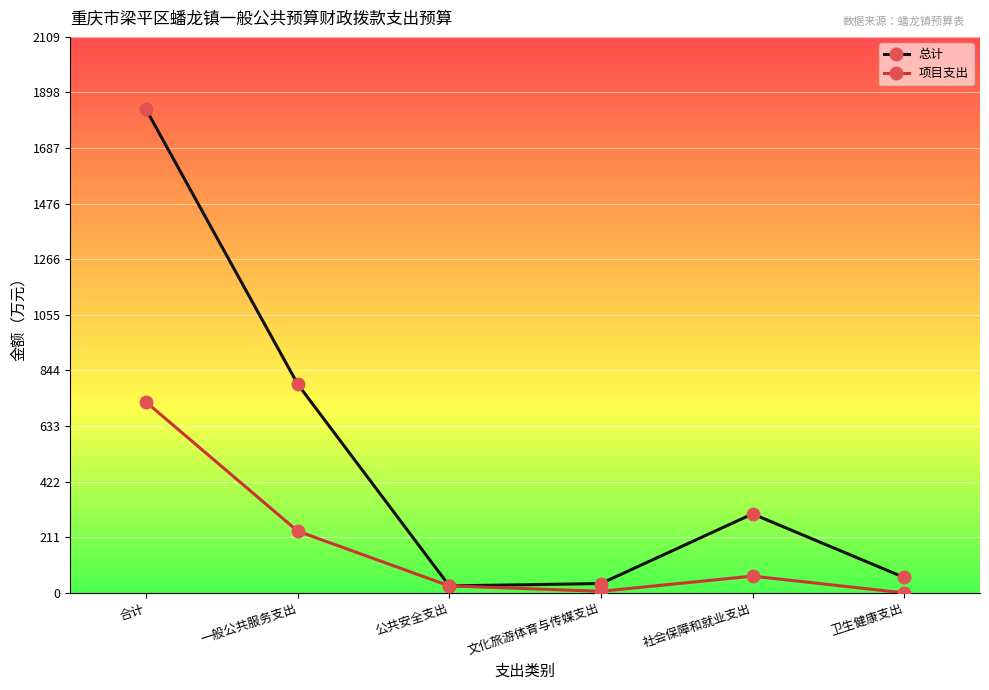

List the series in order of their overall mean, highest first.

总计, 项目支出